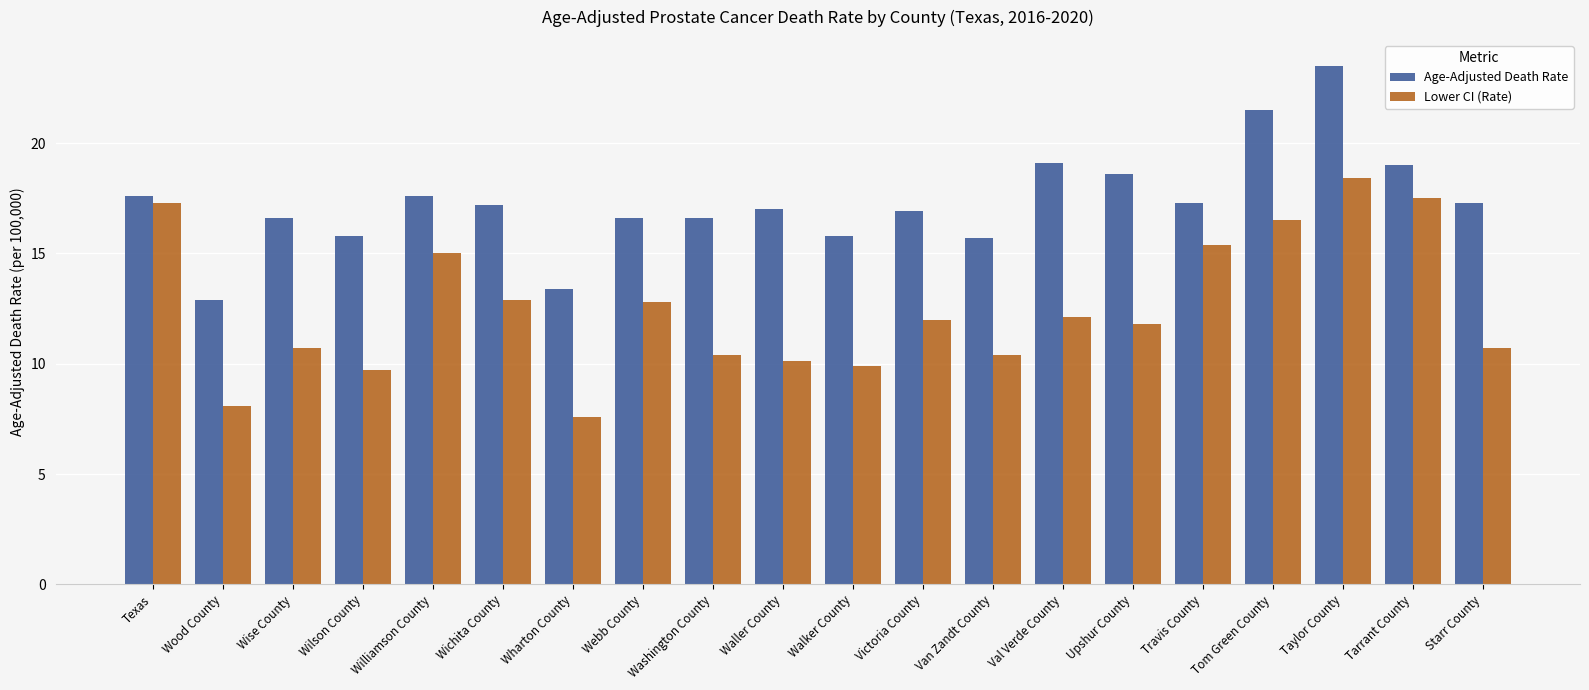

What is the lowest value of the Age-Adjusted Death Rate series?

12.9